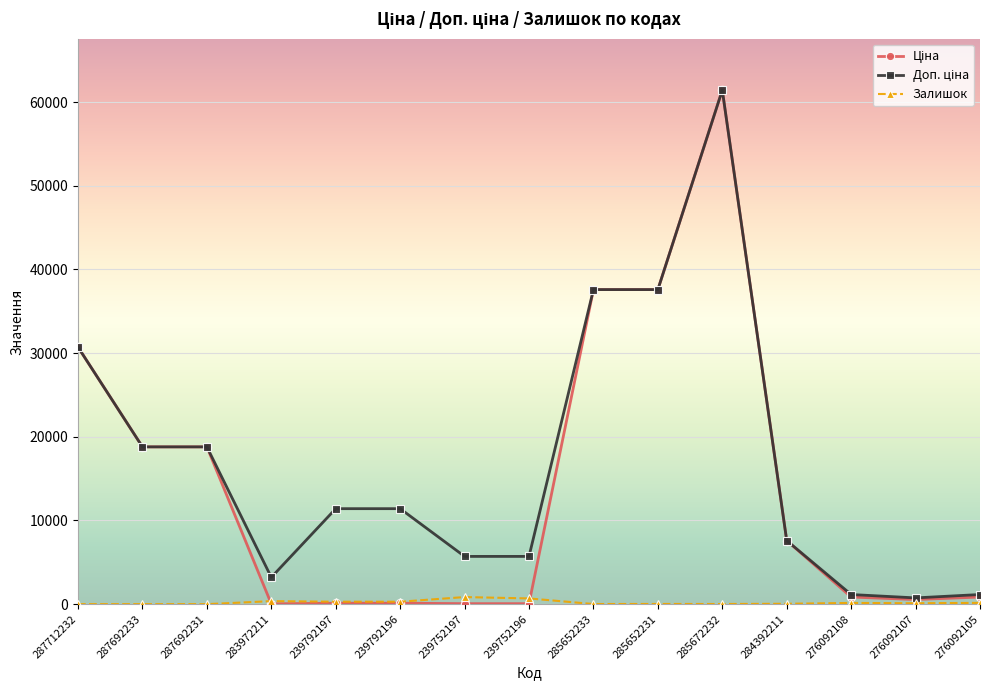

What is the value of the Залишок point at the 11th from the left?

16.0